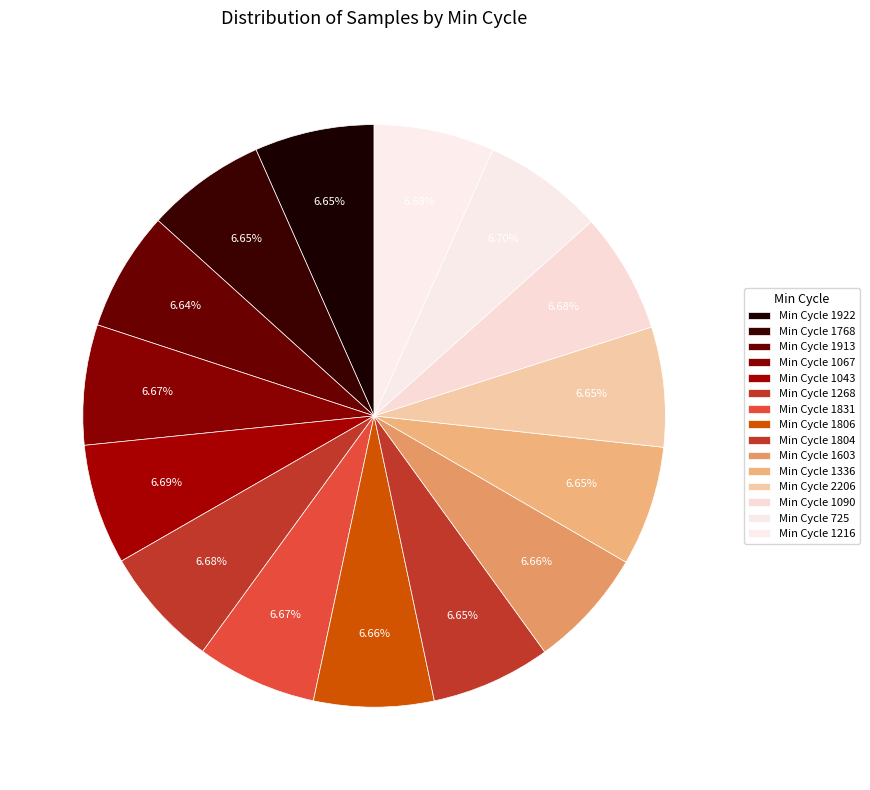

How many segments does this pie chart have?

15